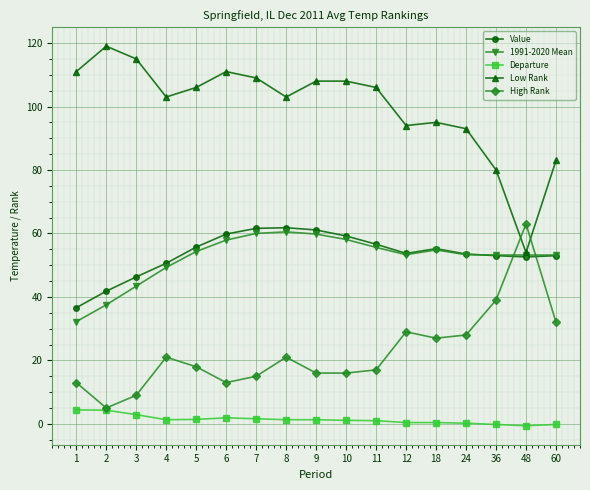

What is the difference between the highest and lowest values at 5?

104.6